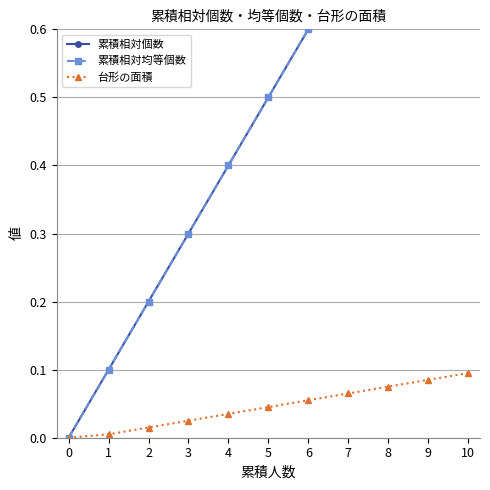

Is the value of 累積相対個数 at 4 greater than the value of 台形の面積 at 3?

Yes